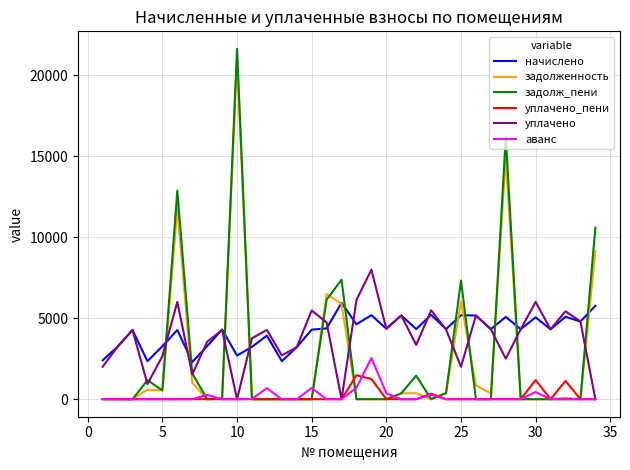

How many values in the задолж_пени series exceed 0?

14